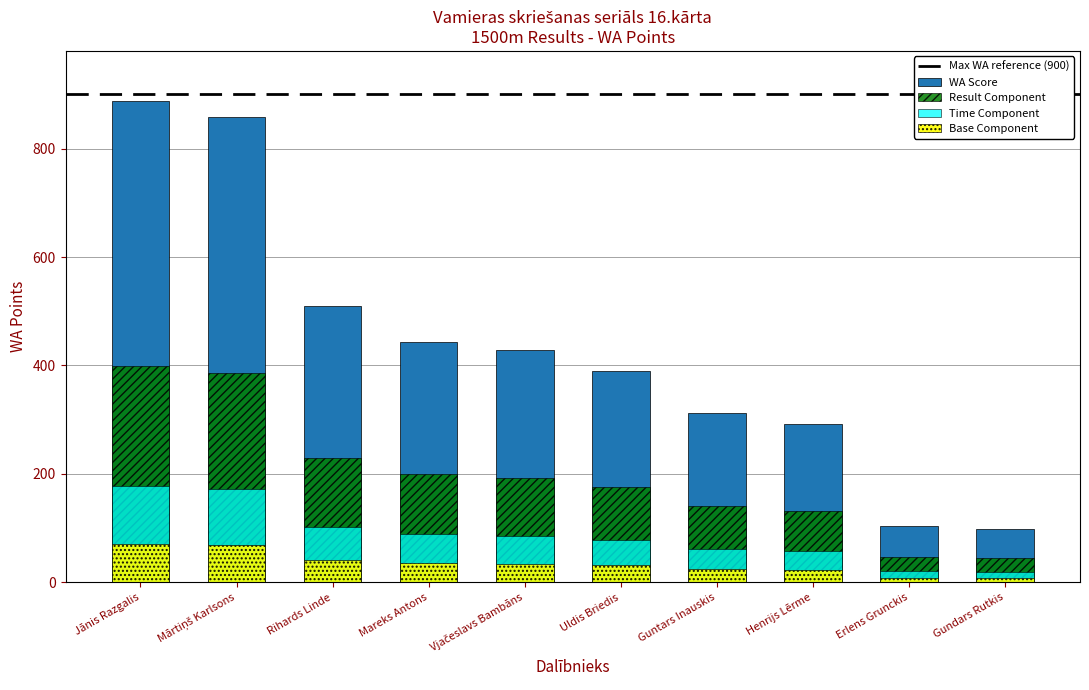

Are the bars grouped side by side (vs. stacked)?

No